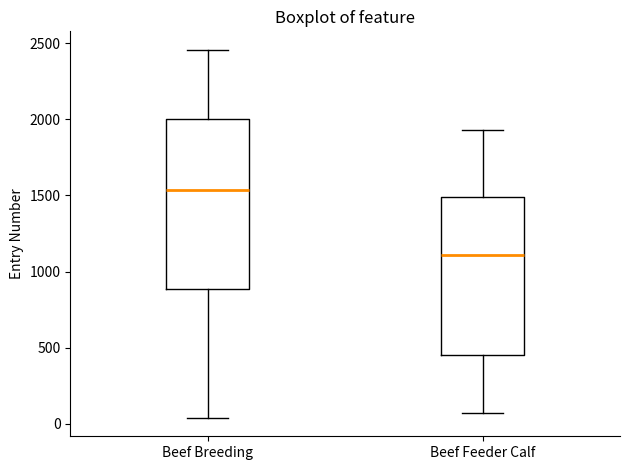

Reading left to right, read every box against the y-axis: the position of its median line, the range the box covers, and the ends of its whiskers. The values are not printed on the chart, so give them approximately, as read against the axis.

Beef Breeding: median 1550, box 900 to 2000, whiskers 50 to 2450
Beef Feeder Calf: median 1100, box 450 to 1500, whiskers 50 to 1950